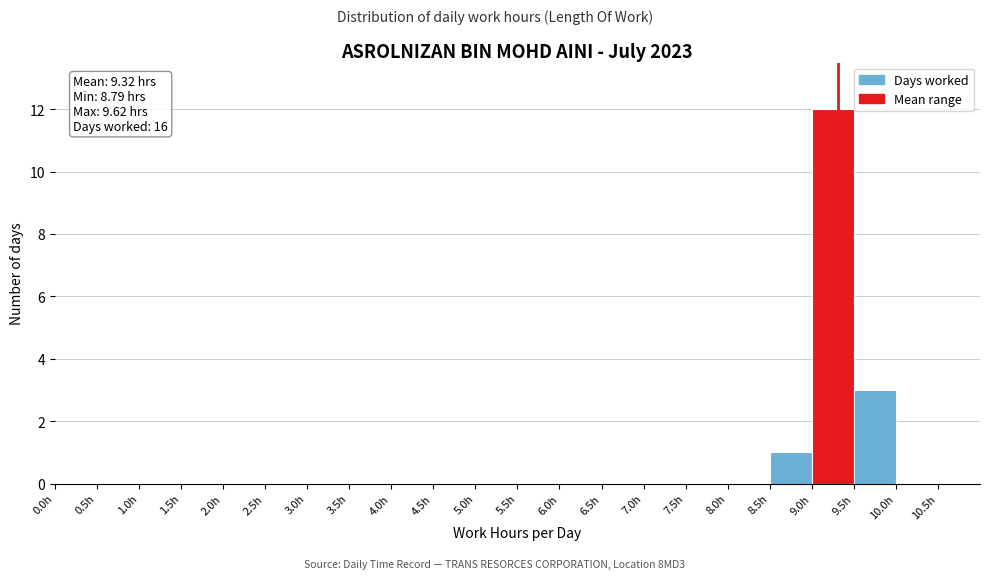

Over which range of the x-axis is the bar tallest?

9.0 to 9.5